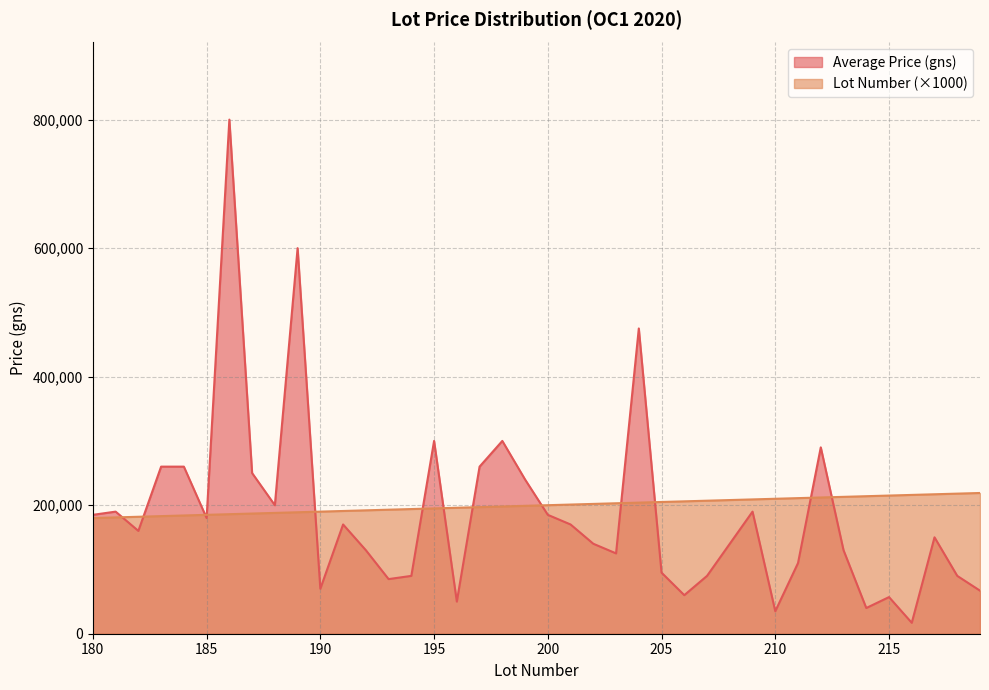

How many series are shown in this chart?

2